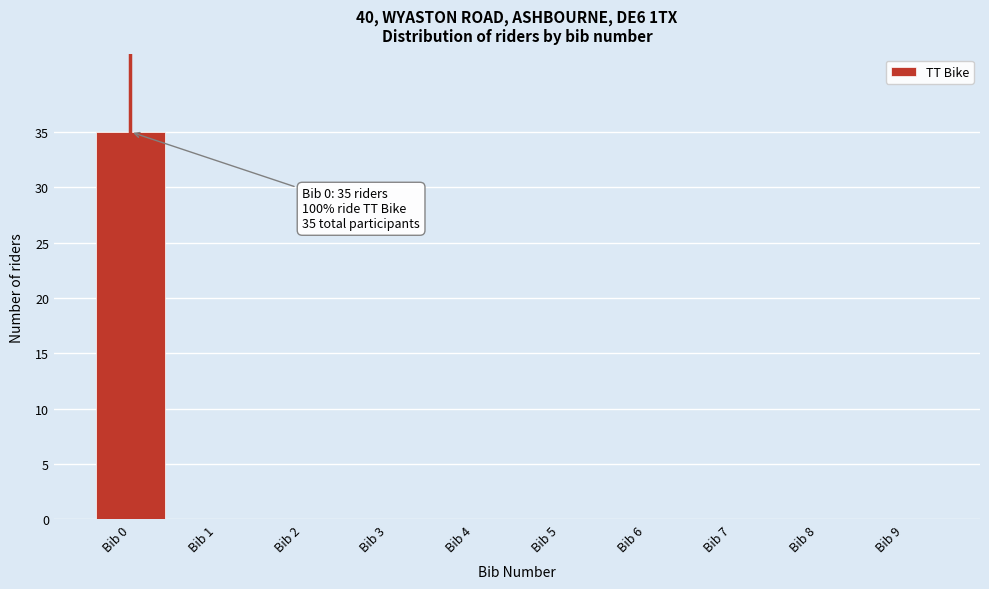

Reading left to right, extract all data points from this chart.

Bib 0=35	Bib 1=0	Bib 2=0	Bib 3=0	Bib 4=0	Bib 5=0	Bib 6=0	Bib 7=0	Bib 8=0	Bib 9=0